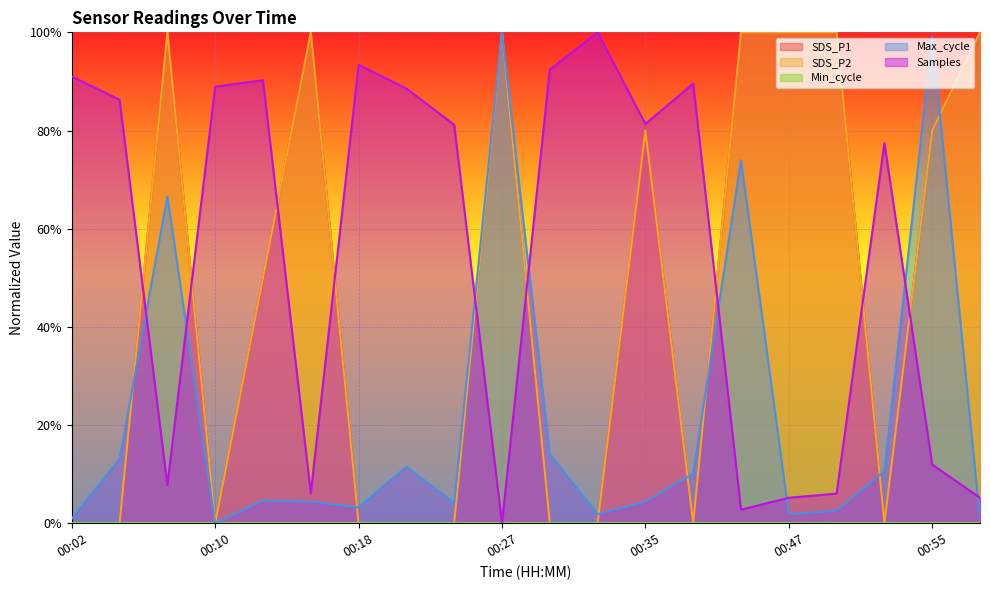

List the labels in order of SDS_P2 value, smallest first.

00:02, 00:04, 00:10, 00:18, 00:21, 00:24, 00:29, 00:32, 00:42, 00:53, 00:13, 00:35, 00:55, 00:07, 00:15, 00:27, 00:44, 00:47, 00:50, 00:58